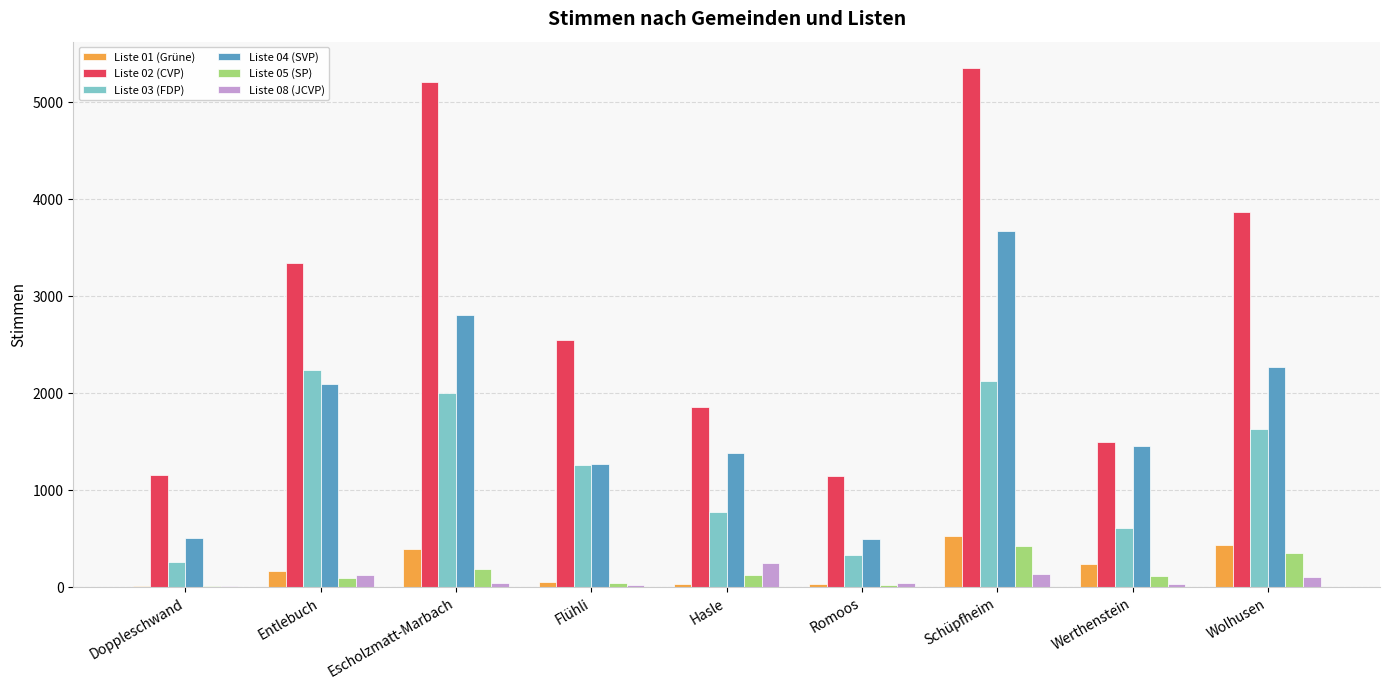

Count the number of categories in the chart.

9